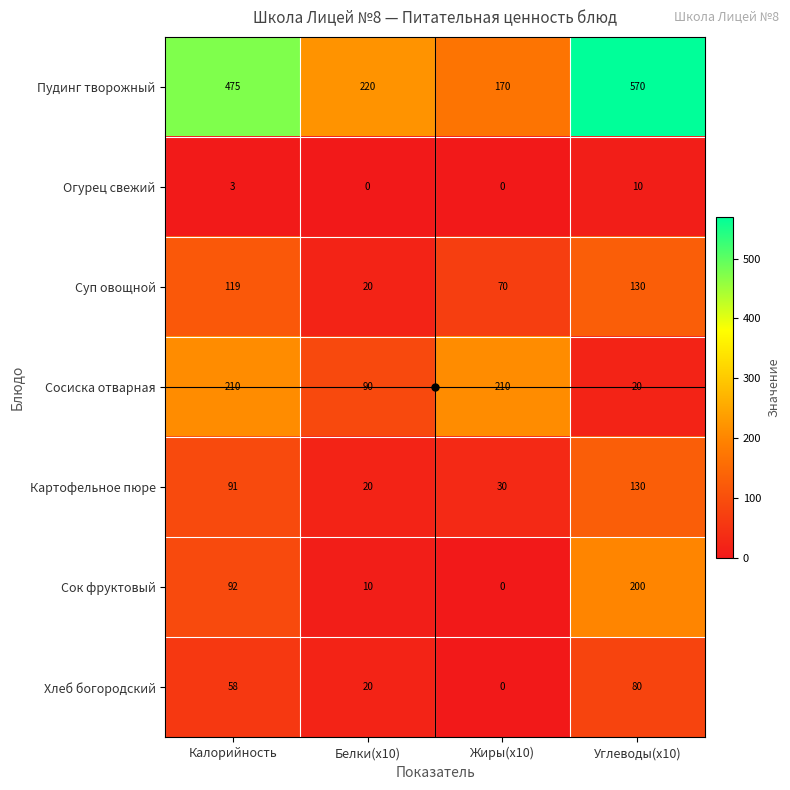

How many data points does each series have?

4